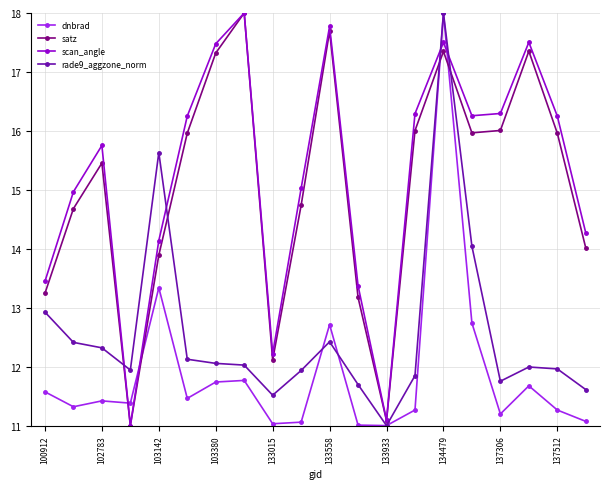

How many lines are shown in the chart?

4